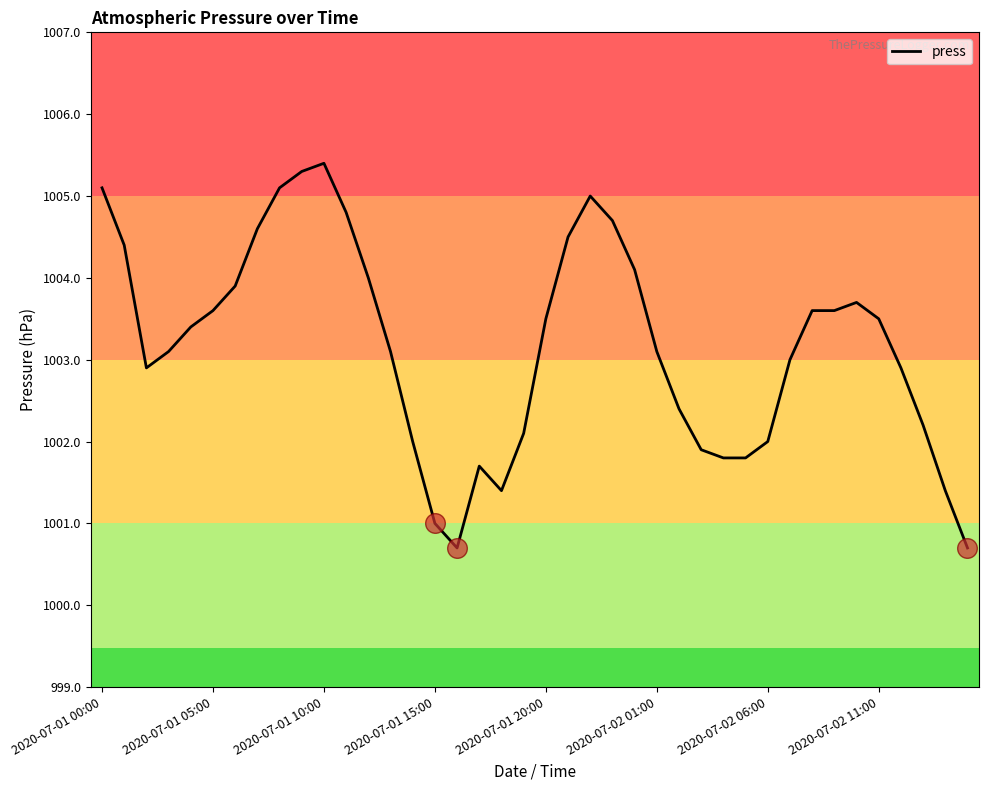

What is the greatest value displayed?

1005.4